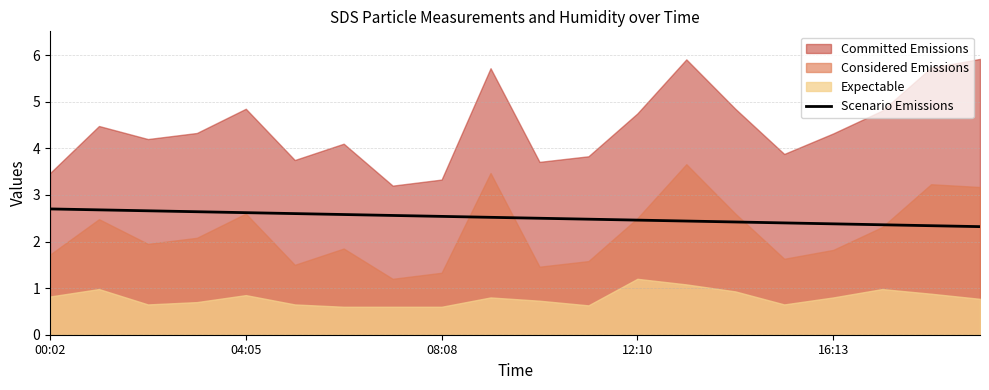

The value at 5 is 2.6. True or false?

True